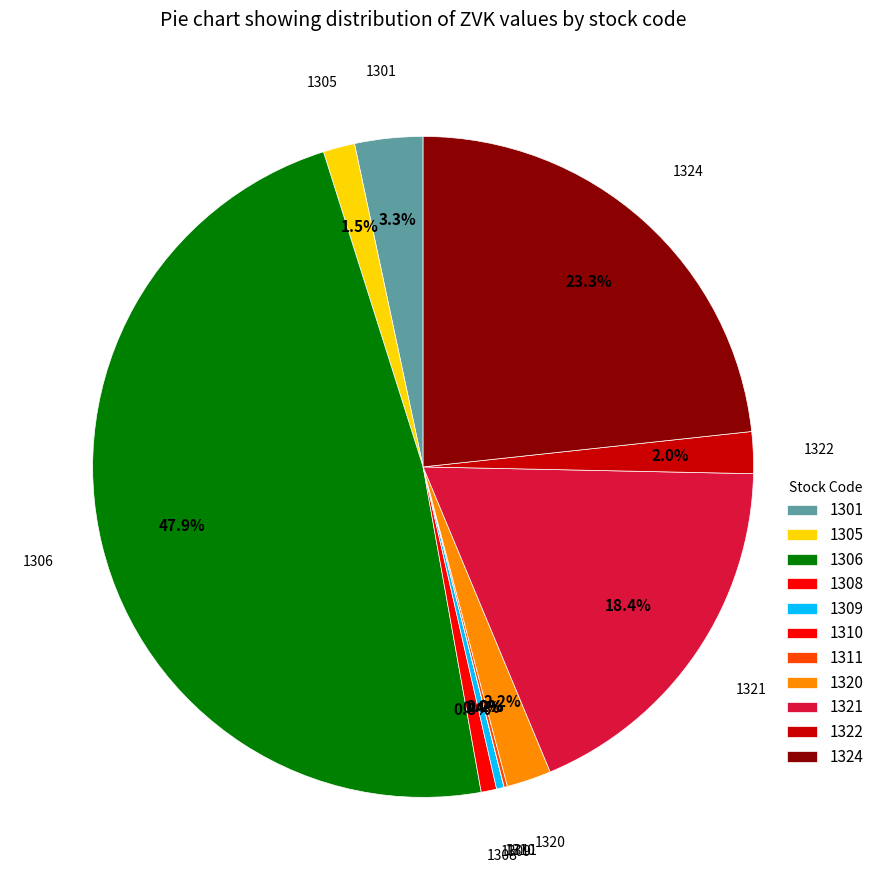

Is it true that 1301 is 18% of the pie?

False